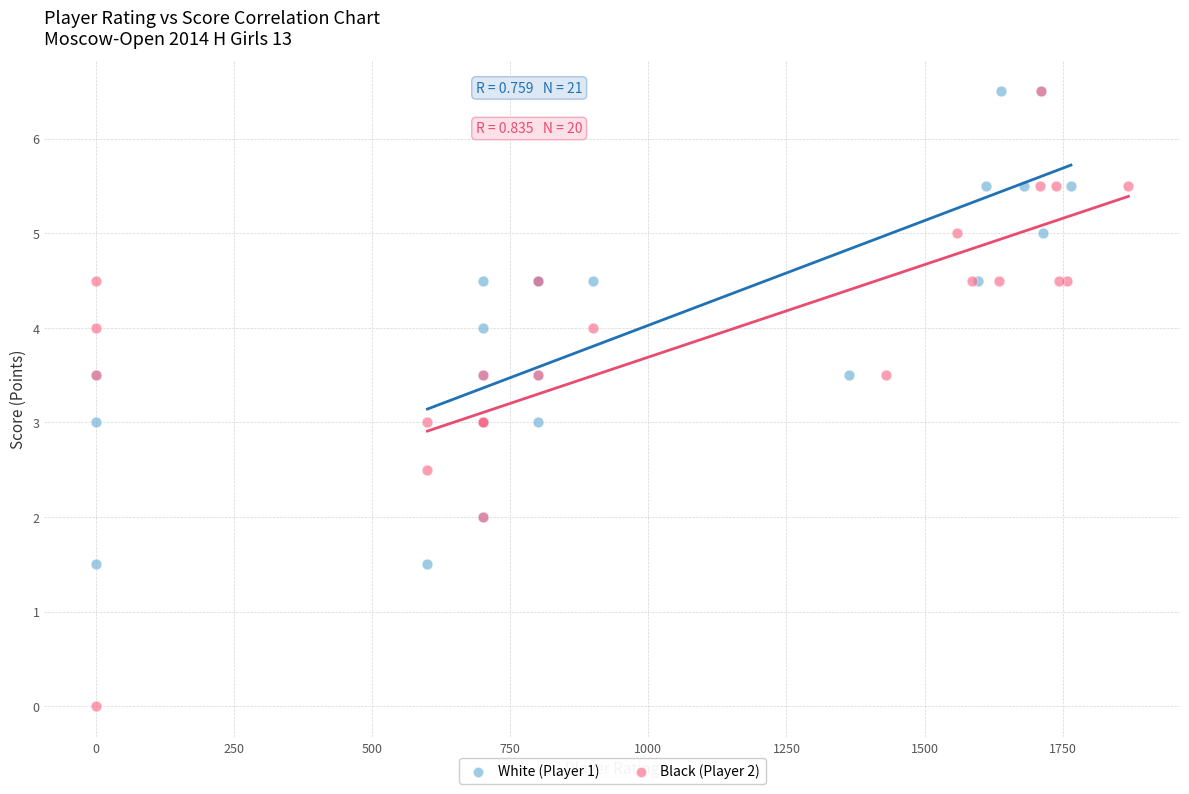

Which series reaches the minimum Y coordinate?

Black (Player 2)